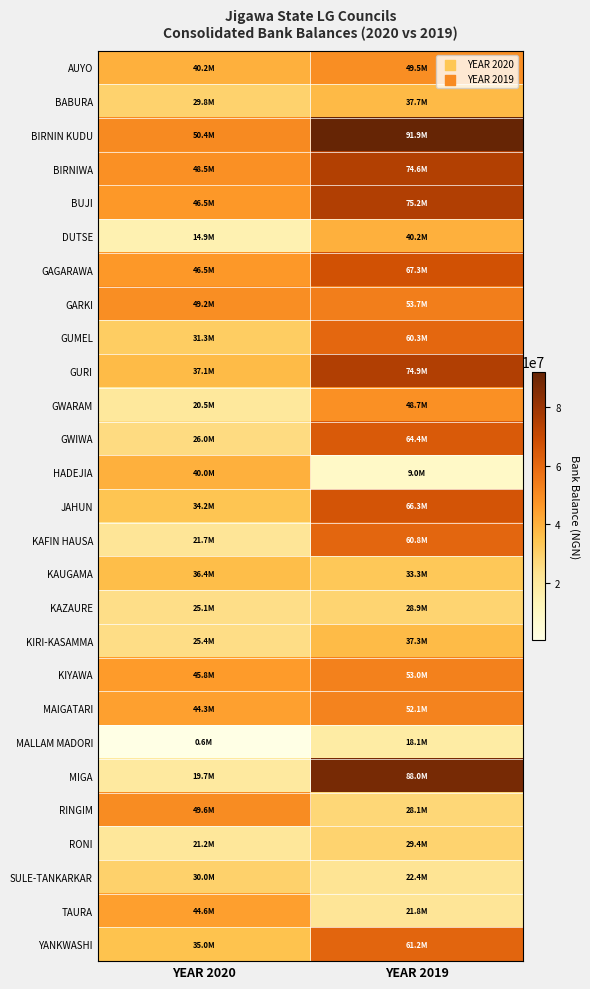

At how many categories does at least one series exceed 18111376?

2